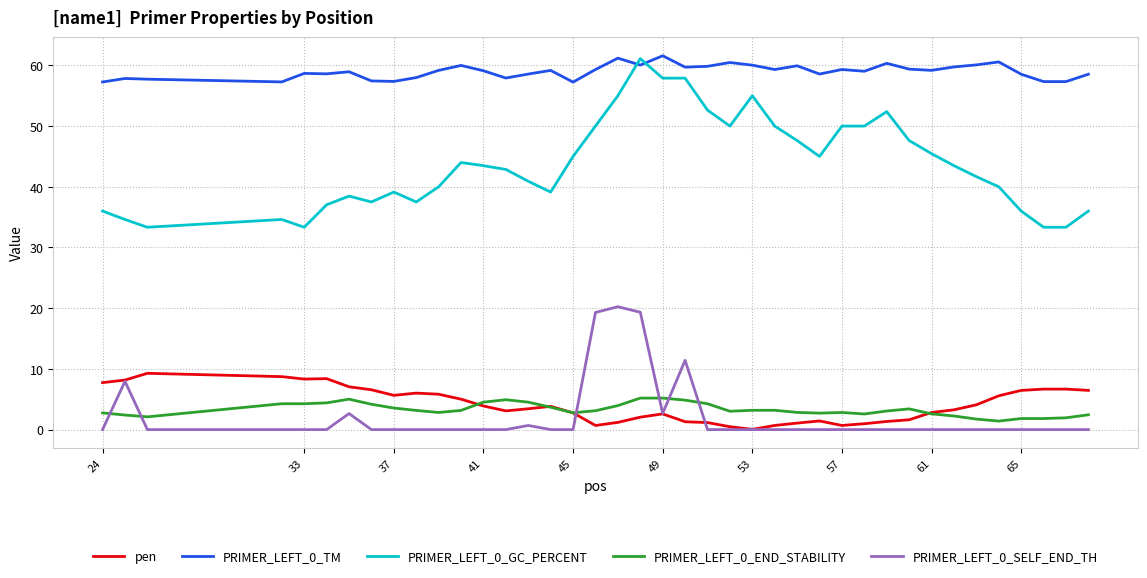

What is the highest value of the PRIMER_LEFT_0_SELF_END_TH series?

20.2